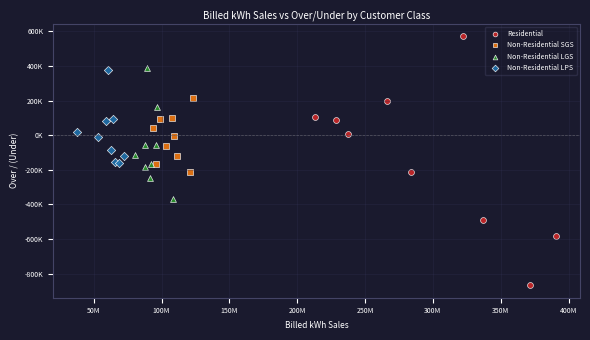

What are all the series names shown in the legend?

Residential, Non-Residential SGS, Non-Residential LGS, Non-Residential LPS